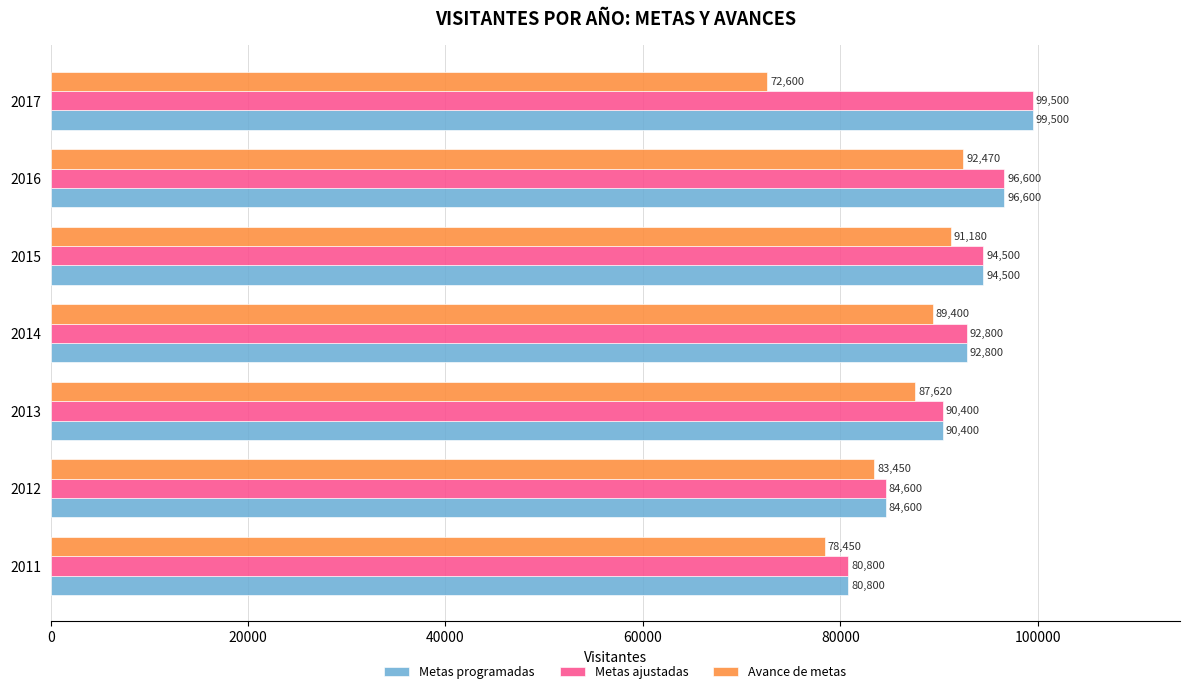

Count the Metas programadas values in the range 84600 to 96600.

5